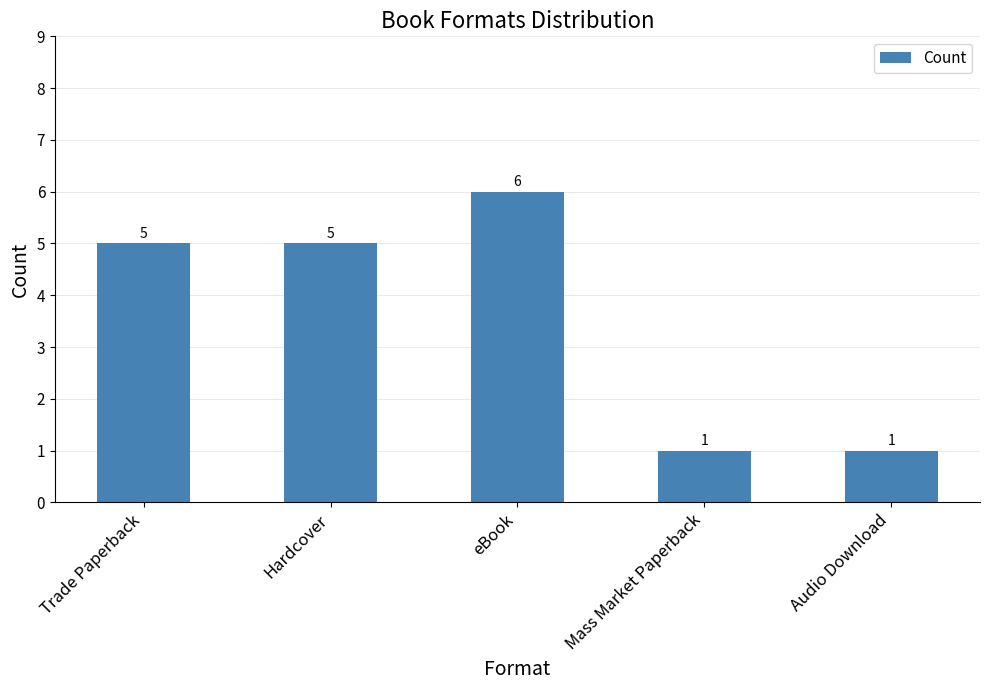

Between Mass Market Paperback and Trade Paperback, which is larger?

Trade Paperback